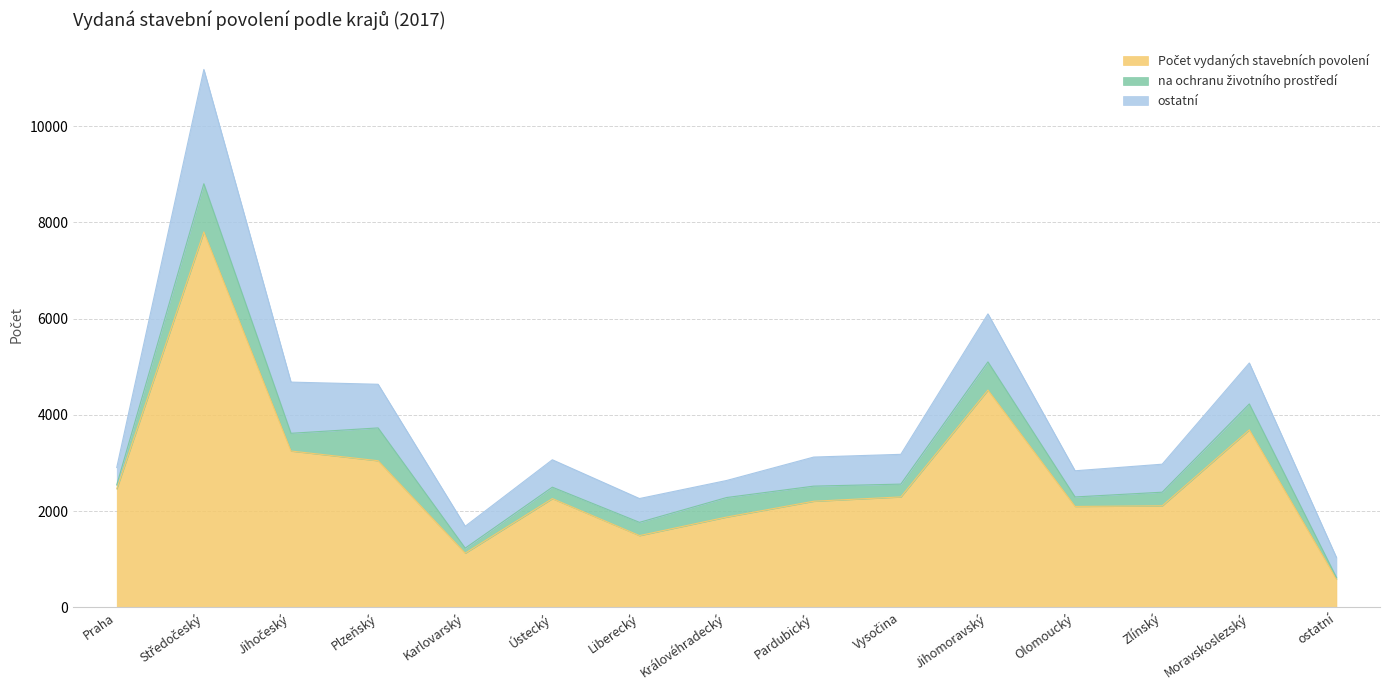

What is the label of the 4th point from the left?

Plzeňský